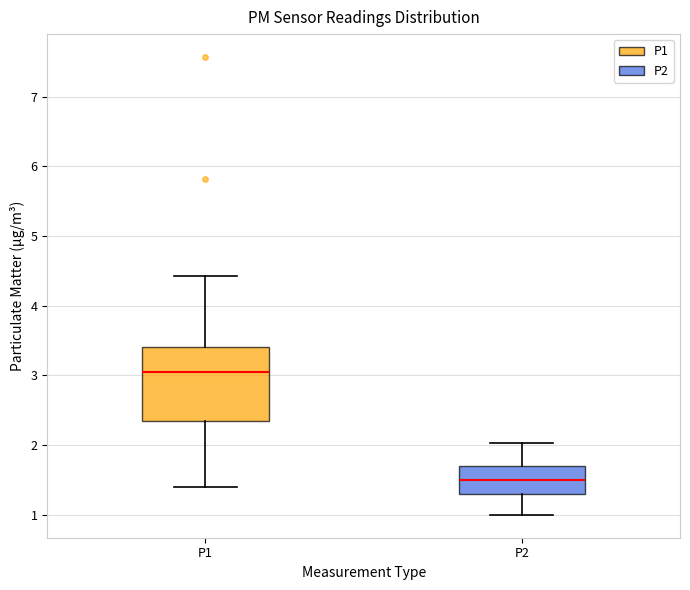

Where does the lower whisker of the box for P1 end on the y-axis? The values are not printed on the chart, so give them approximately, as read against the axis.

1.4